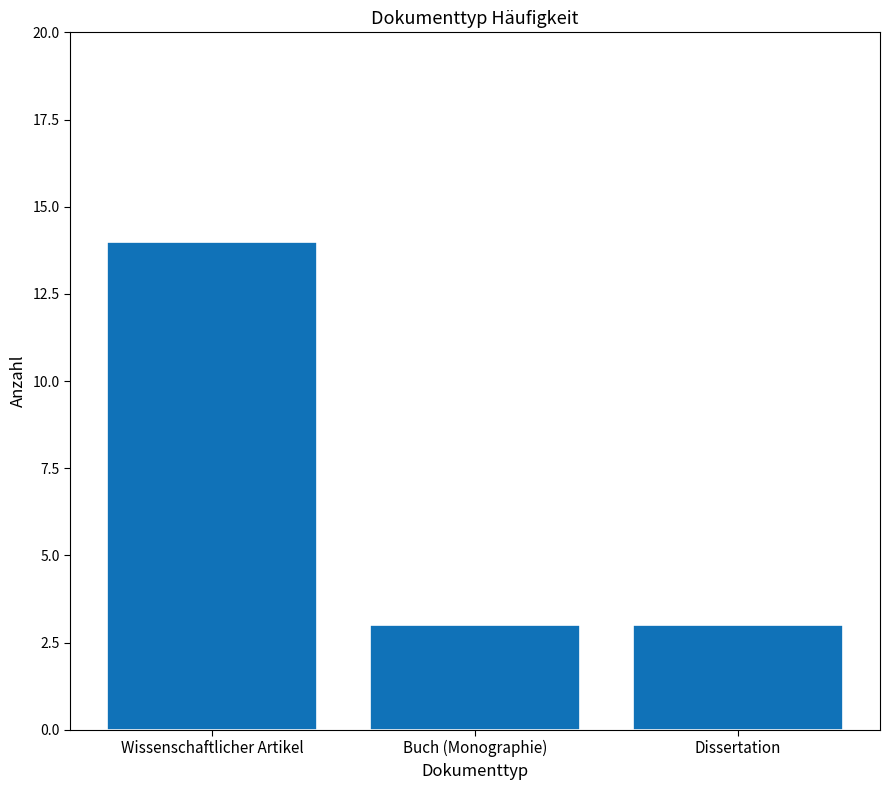

Does the chart contain any negative values?

No